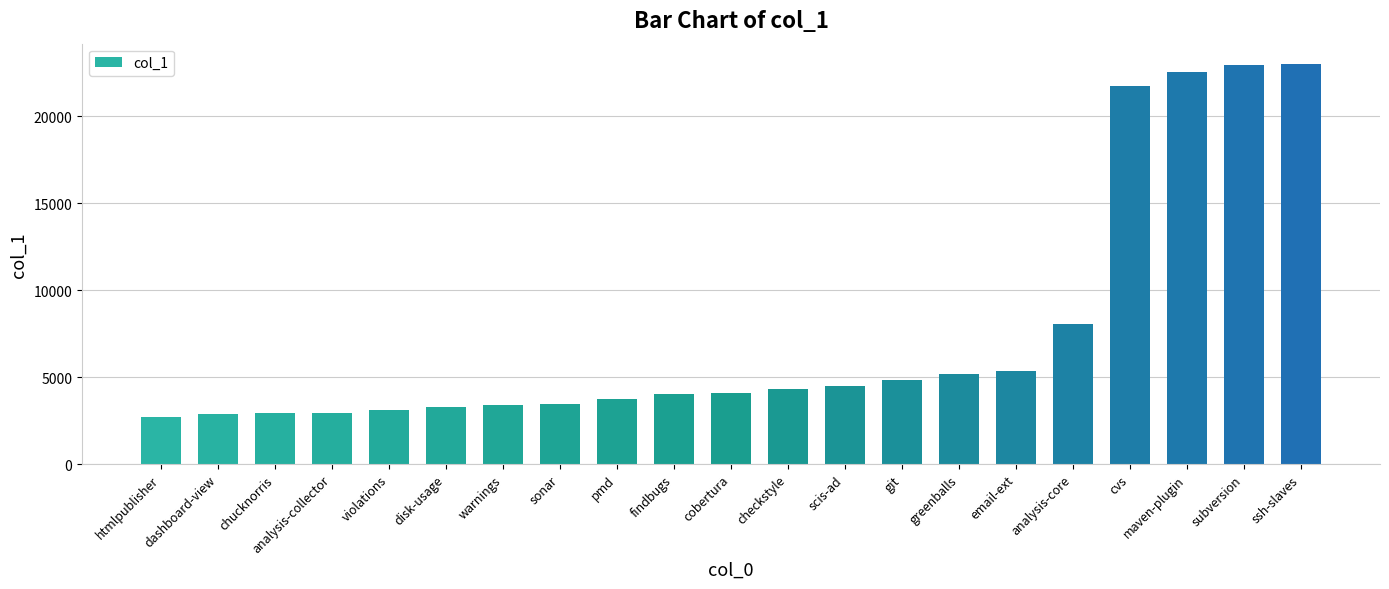

True or false: the data shows 1660 at git.

False